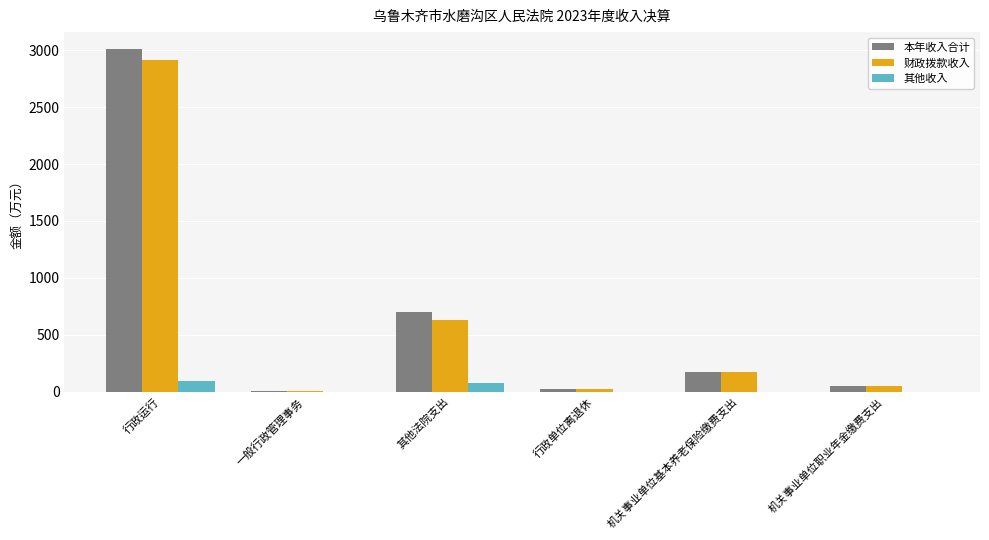

What are all the series names shown in the legend?

本年收入合计, 财政拨款收入, 其他收入